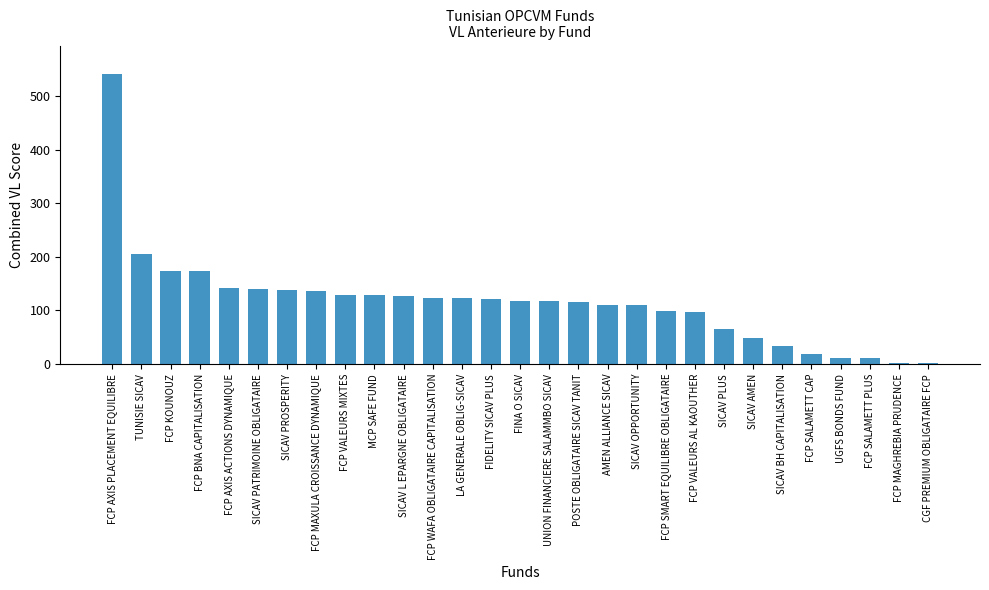

What is the change in value from FINA O SICAV to SICAV AMEN?

-70.1